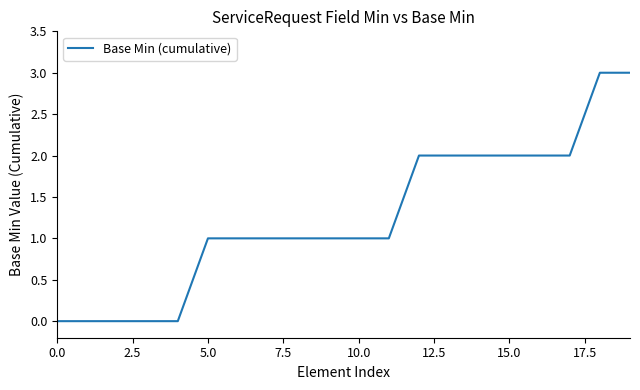

How many categories are shown in the chart?

20